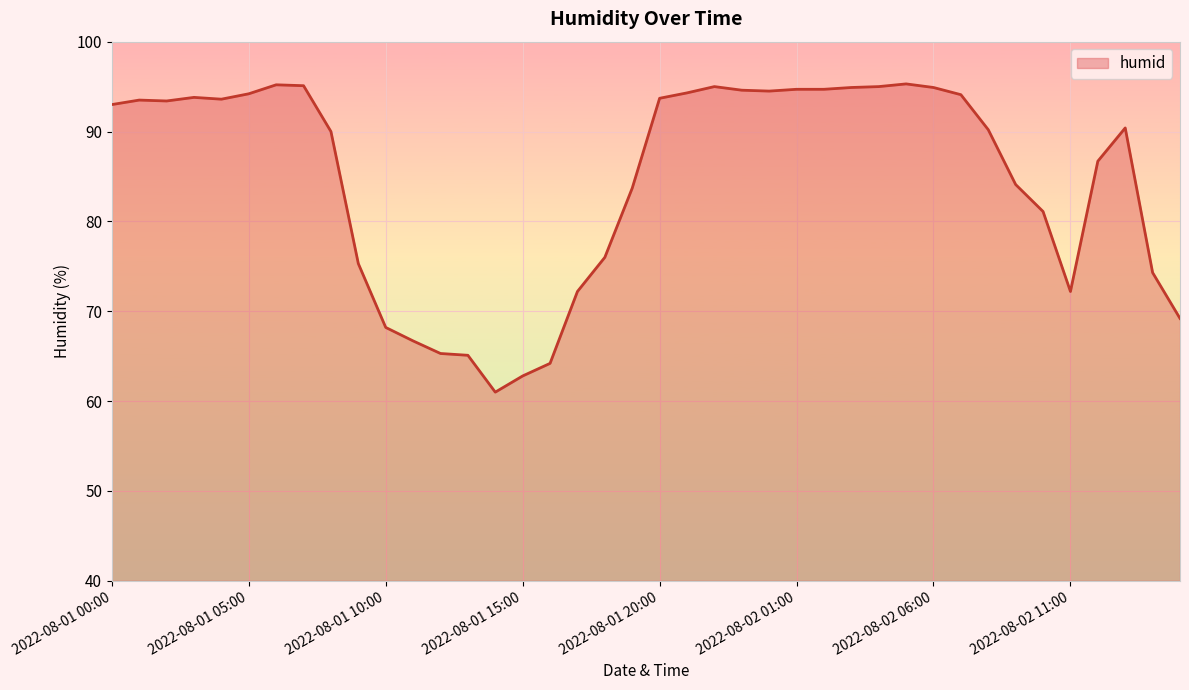

What is the minimum value shown in the chart?

61.0